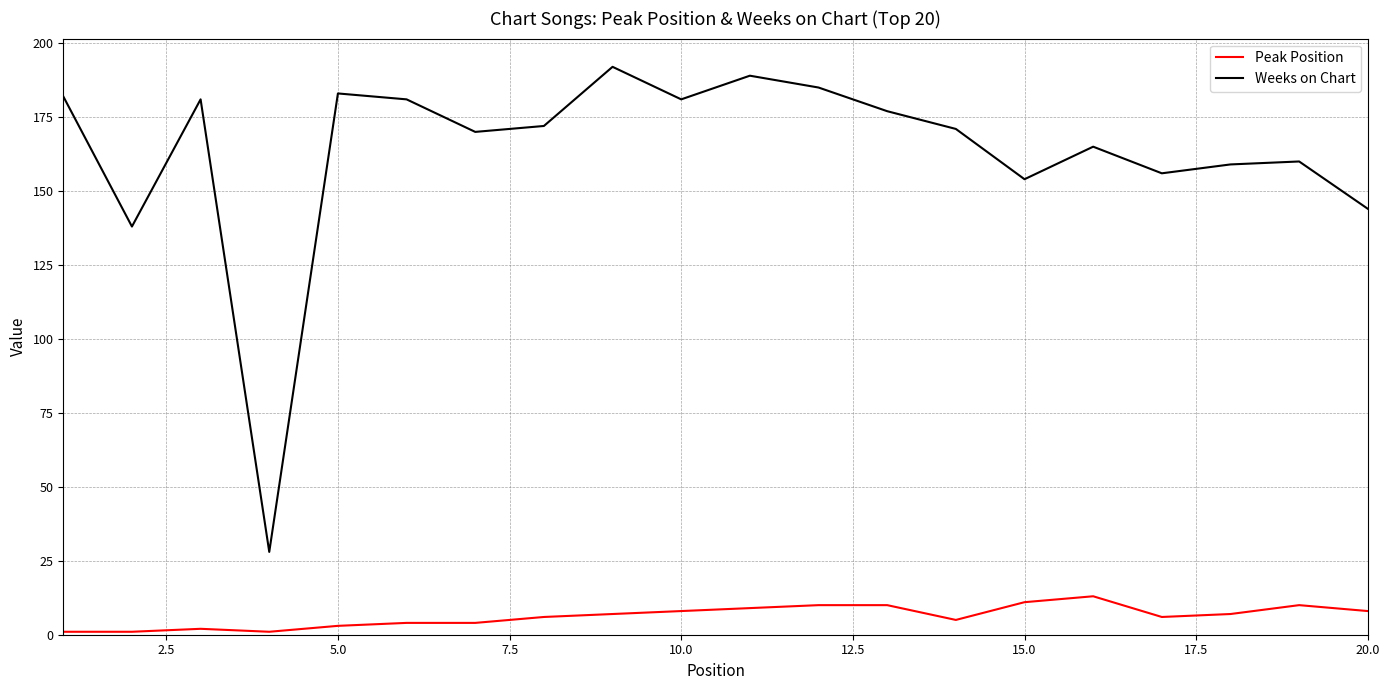

True or false: Weeks on Chart has more than 2 interior local peaks.

True